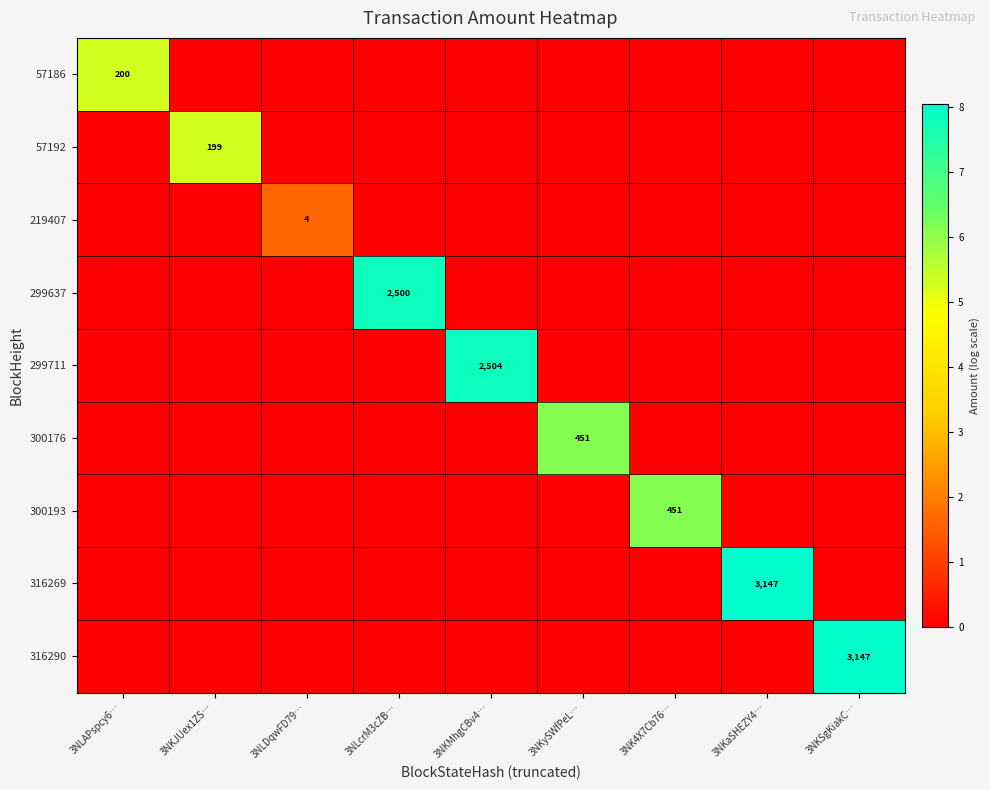

True or false: 219407 has a value of 0.0 at 3NKJUex1ZS….

True